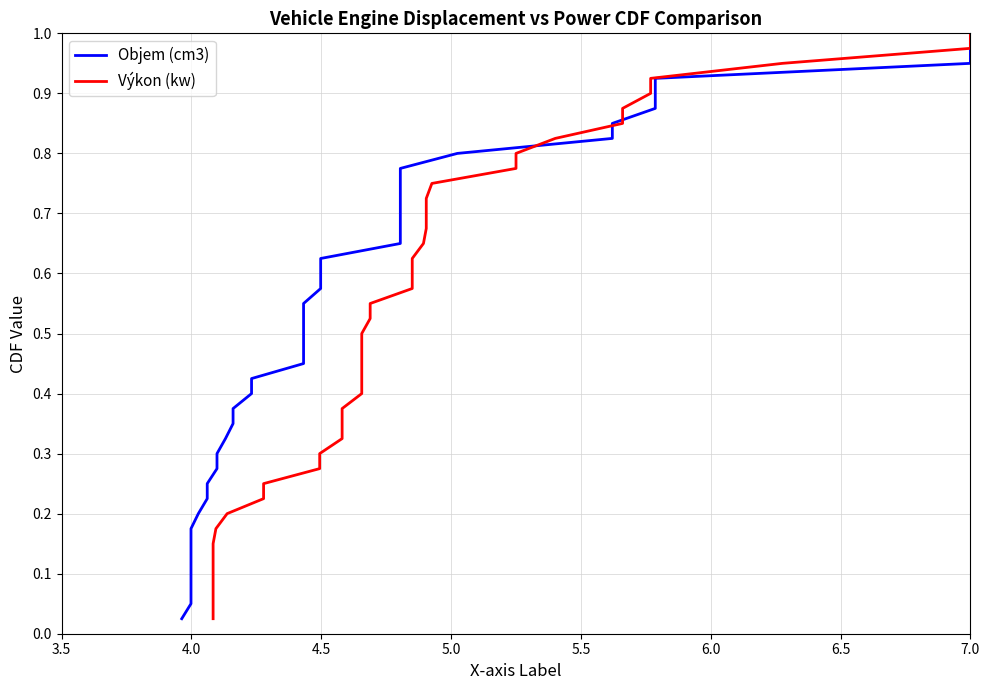

The Objem (cm3) series shows 0.7 at 15. True or false?

False